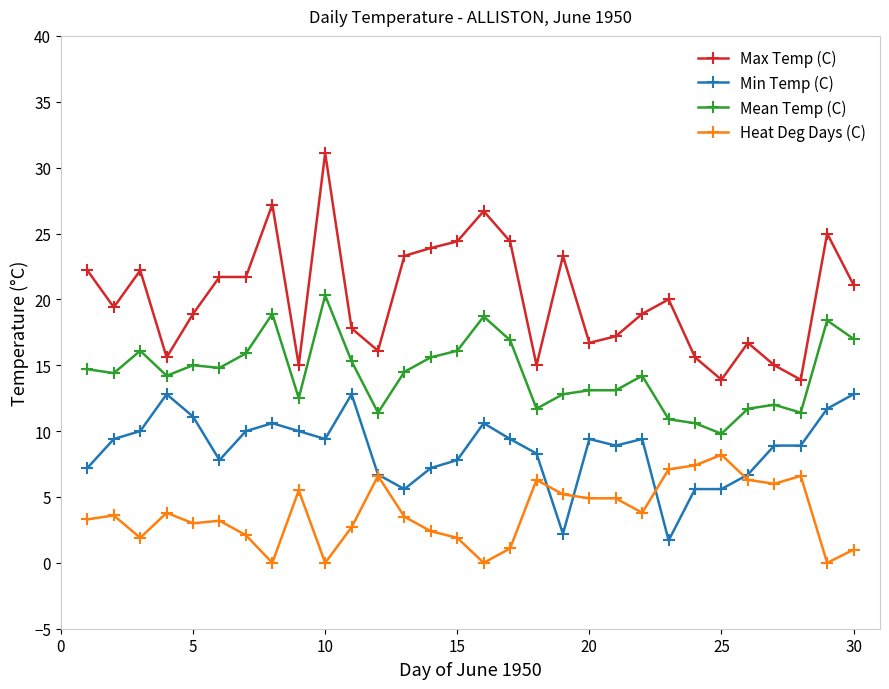

True or false: Mean Temp (C) and Max Temp (C) cross at least once.

False